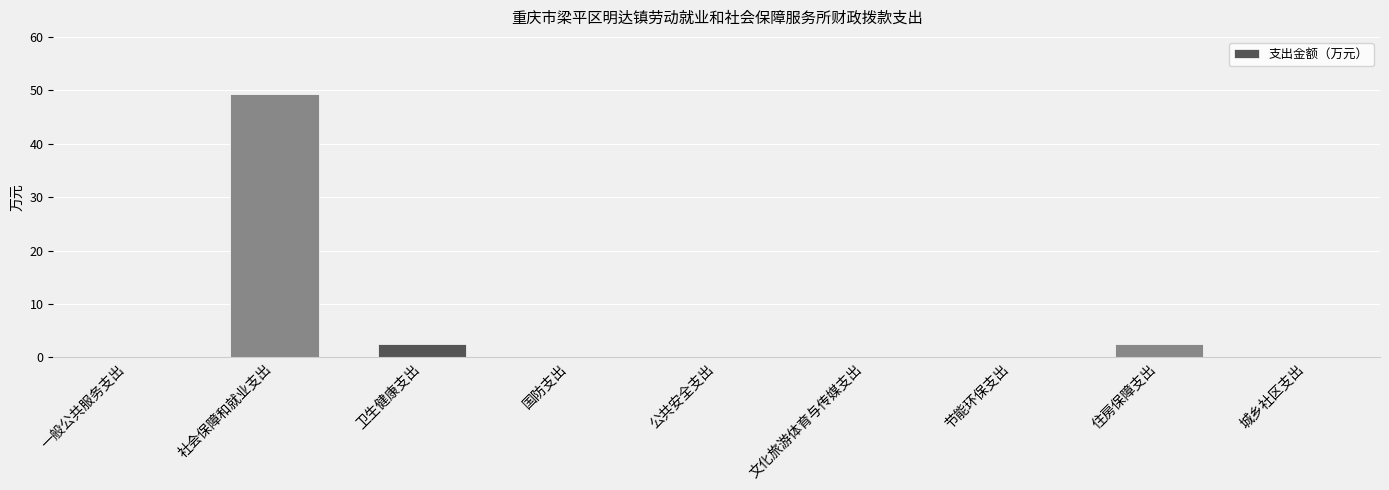

What is the change in value from 社会保障和就业支出 to 文化旅游体育与传媒支出?

-49.4